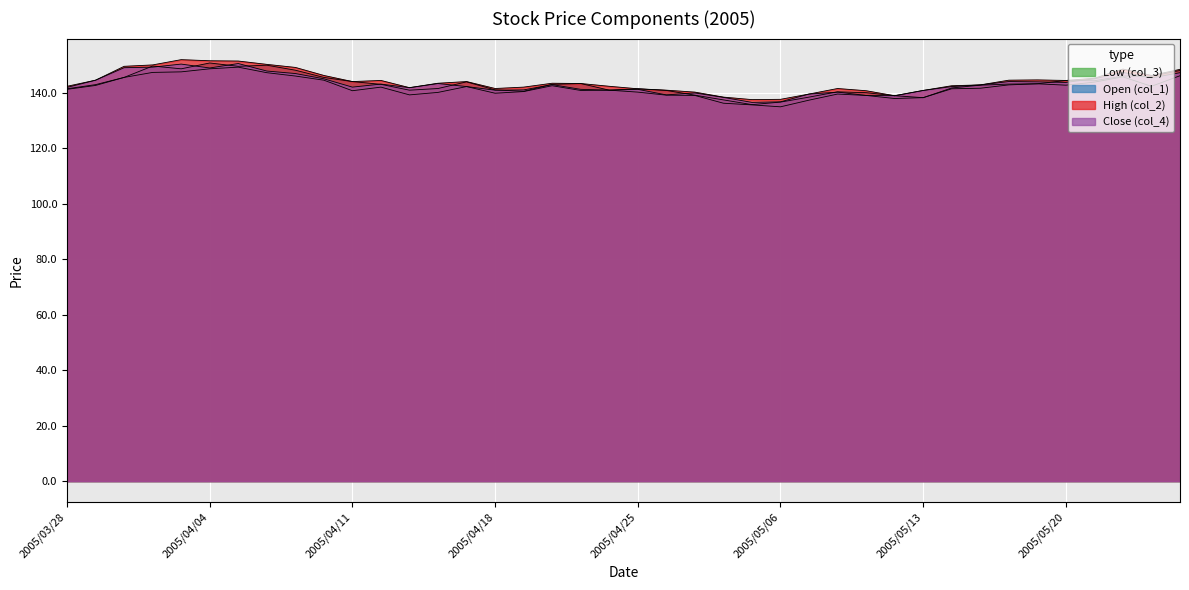

Reading left to right, list all the values displayed in this chart.

Low (col_3): 141.2	142.6	145.5	147.3	147.5	148.6	149.2	147.2	146.0	144.5	140.7	142.0	139.2	140.1	142.2	139.8	140.4	142.5	140.8	140.9	140.2	139.1	139.0	136.2	135.6	134.9	137.3	139.5	139.0	137.9	138.2	141.4	141.6	142.8	143.2	142.7	143.8	145.7	142.3	146.1
Open (col_1): 141.4	142.9	145.5	149.6	148.6	150.7	149.5	149.9	148.1	145.5	144.0	143.0	140.9	141.5	143.9	141.0	140.5	143.0	143.3	140.9	141.4	140.8	139.1	137.4	135.7	136.6	138.4	140.3	140.0	138.9	138.2	141.7	142.7	143.1	143.2	144.4	144.3	146.0	145.9	148.0
High (col_2): 142.3	144.5	149.5	150.0	151.9	151.5	151.4	150.2	149.1	146.2	144.0	144.4	141.8	143.4	144.0	141.5	142.0	143.4	143.3	142.3	141.4	140.9	140.2	138.4	137.5	137.6	139.5	141.5	140.7	138.9	140.8	142.5	142.8	144.5	144.6	144.4	145.2	148.5	146.2	148.4
Close (col_4): 141.9	144.5	149.0	149.2	150.3	148.9	150.5	147.8	146.9	145.0	142.0	143.1	141.8	143.3	142.2	140.9	141.0	142.9	141.2	140.9	141.2	139.2	139.9	138.3	136.5	136.7	139.5	140.2	139.0	138.9	140.8	142.2	142.8	144.0	143.9	143.7	145.0	147.3	145.3	147.2